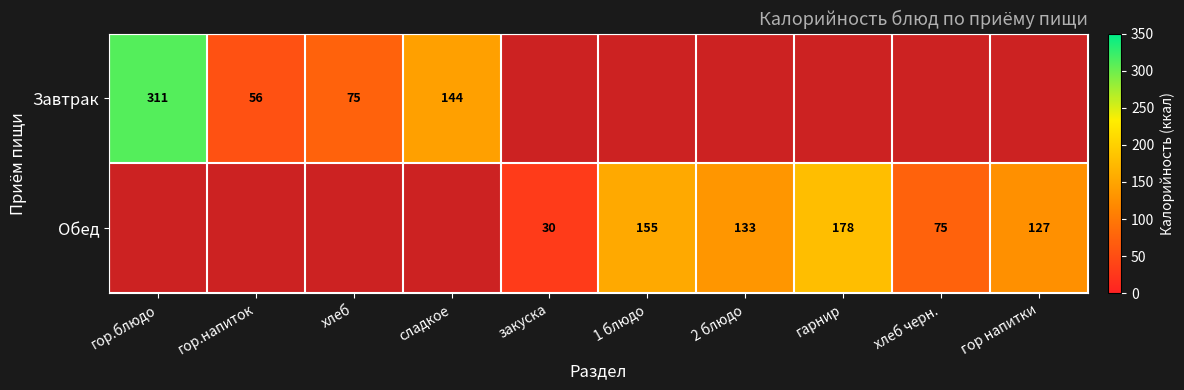

How many series are shown in this chart?

2